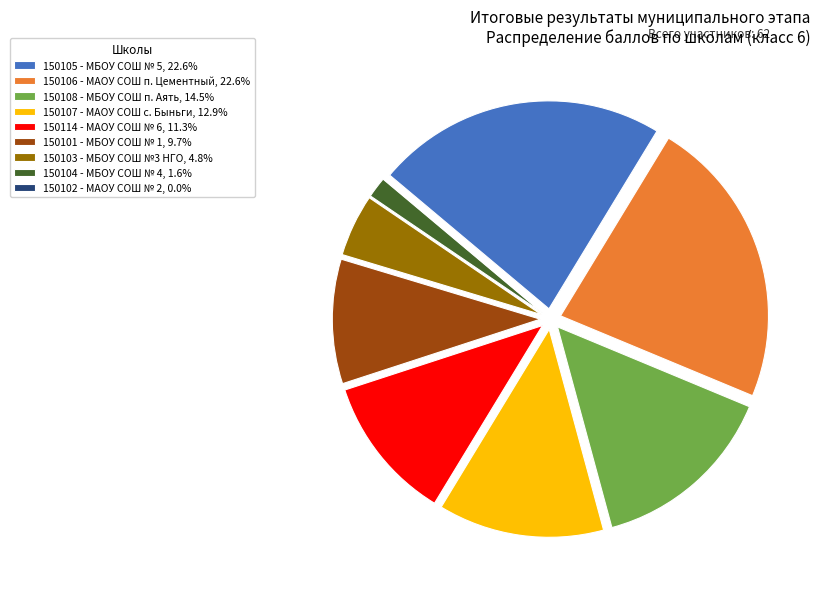

Approximately how many times larger is the value at 150101 - МБОУ СОШ № 1, 9.7% compared to 150107 - МАОУ СОШ с. Быньги, 12.9%?

0.8